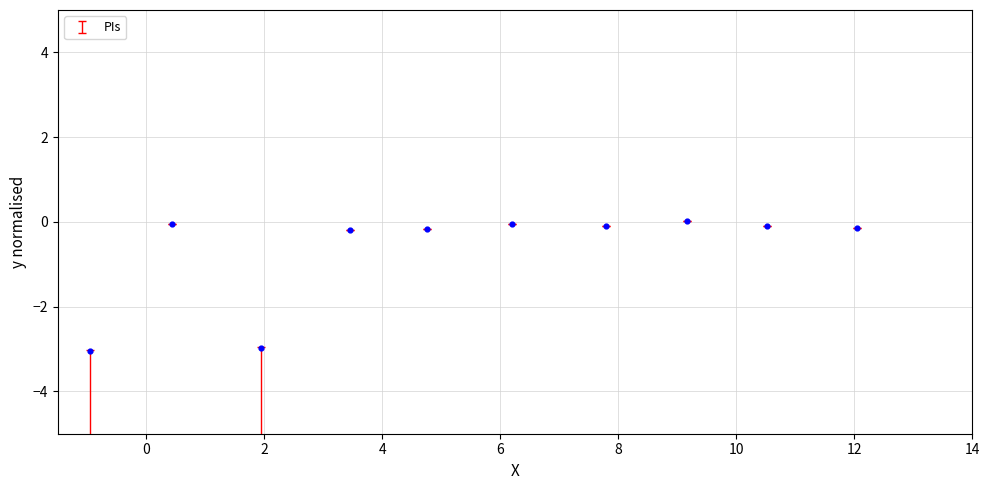

What is the range of X values (max minus min)?

13.0